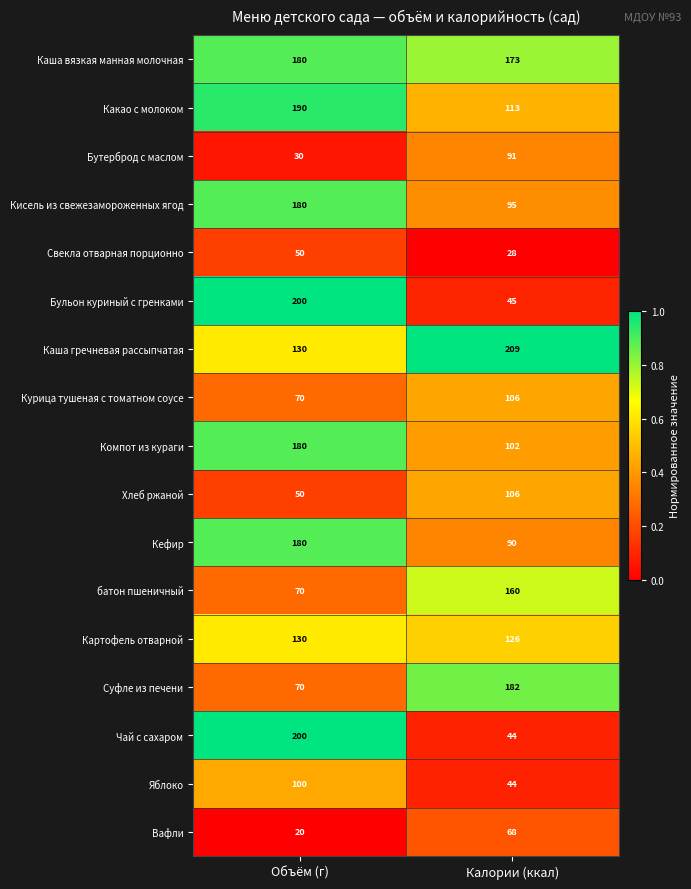

What is the maximum value for Хлеб ржаной?

106